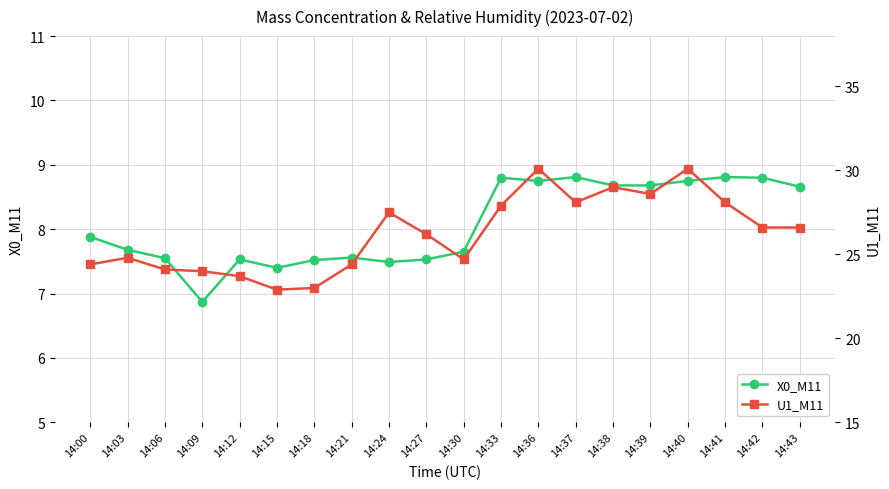

True or false: U1_M11 and X0_M11 cross at least once.

False